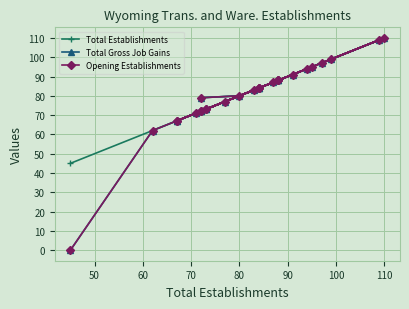

True or false: Total Gross Job Gains and Total Establishments cross at least once.

False